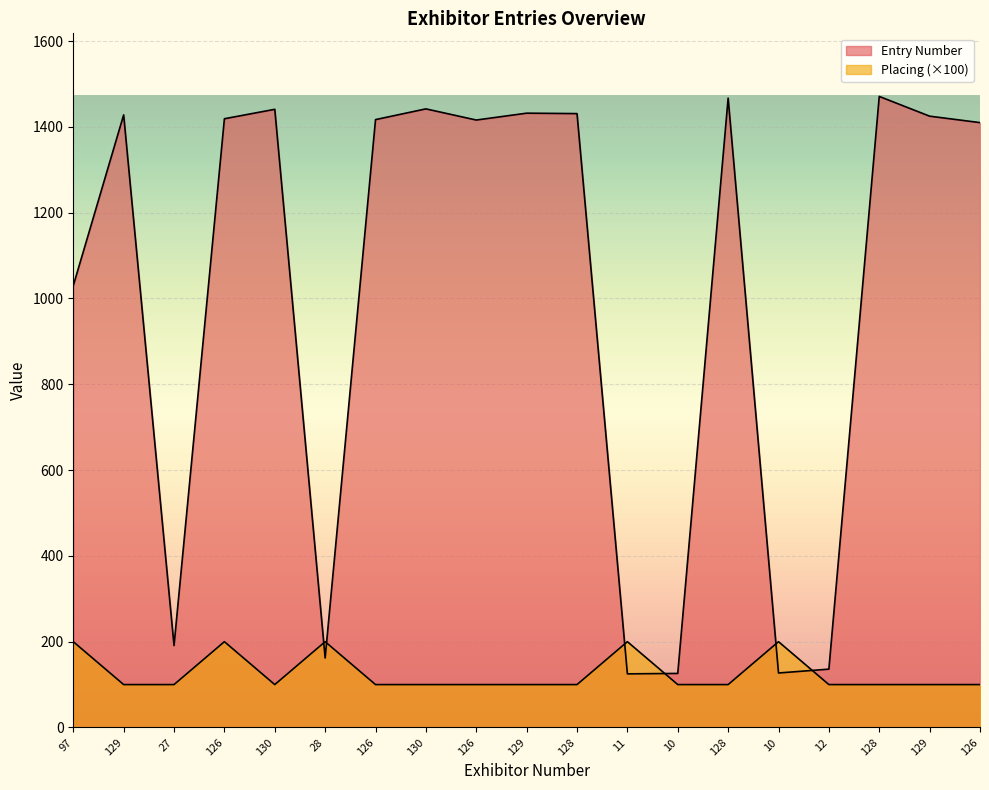

Where does the Entry Number series first go above 1417?

129